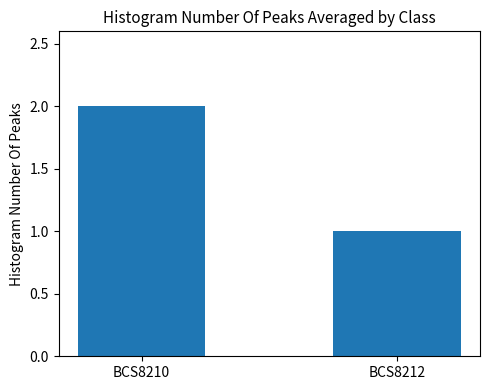

Rank the categories by value from highest to lowest.

BCS8210, BCS8212